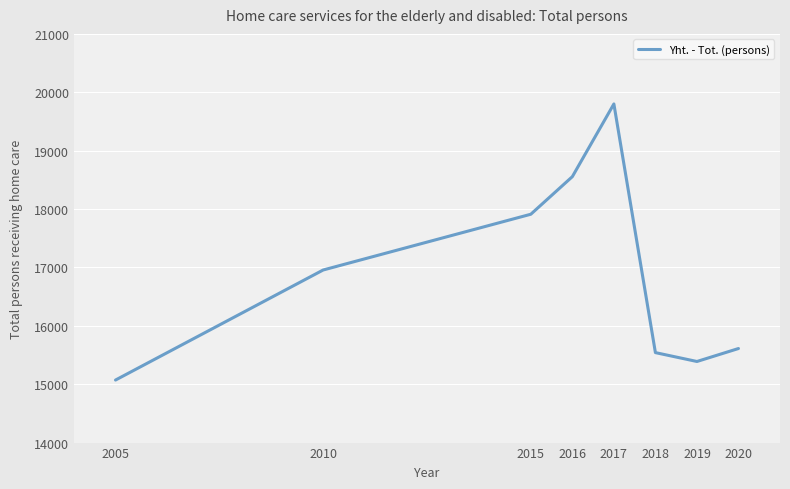

Which category has the highest value across all series?

2017